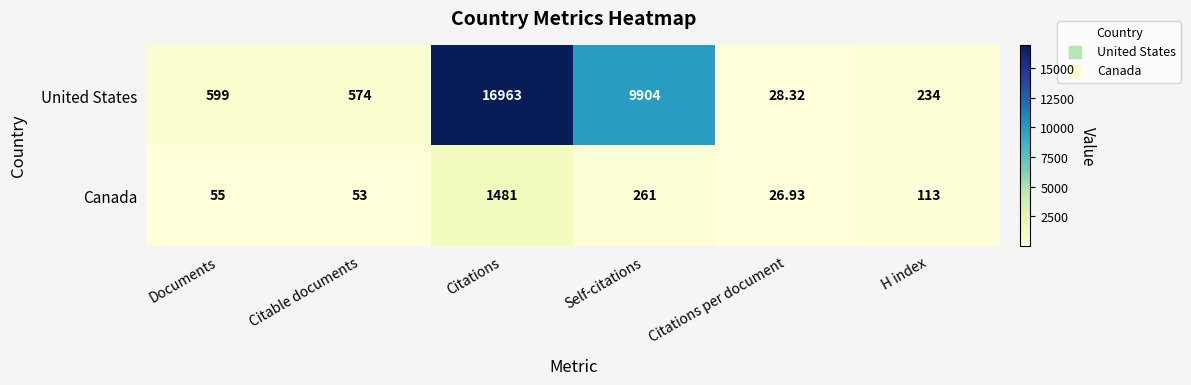

At which category is the sum across all series the highest?

Citations